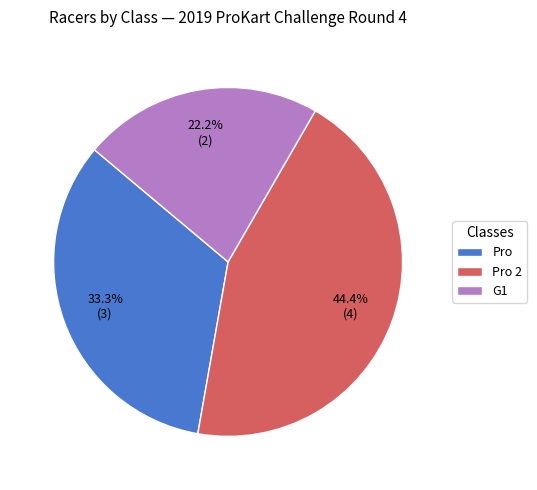

How many slices are in this pie chart?

3